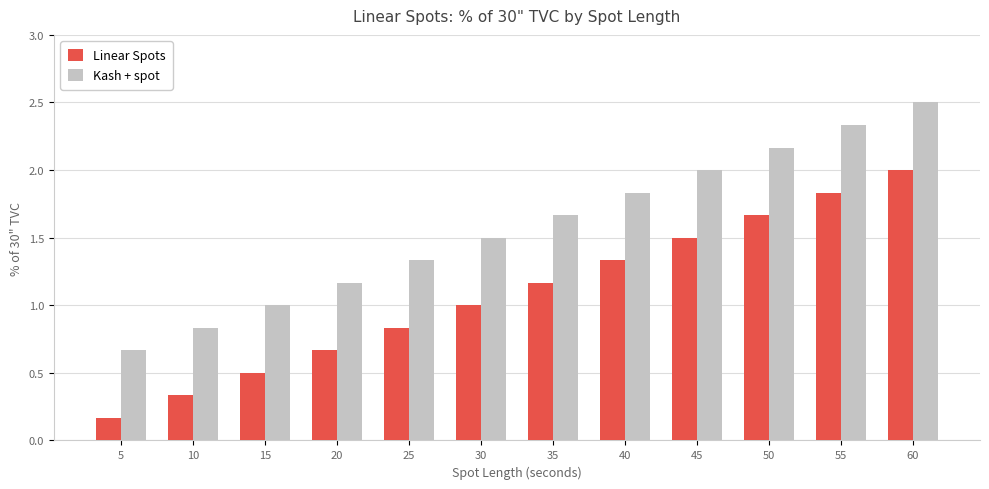

At 60, list the series in order from smallest to largest.

Linear Spots, Kash + spot